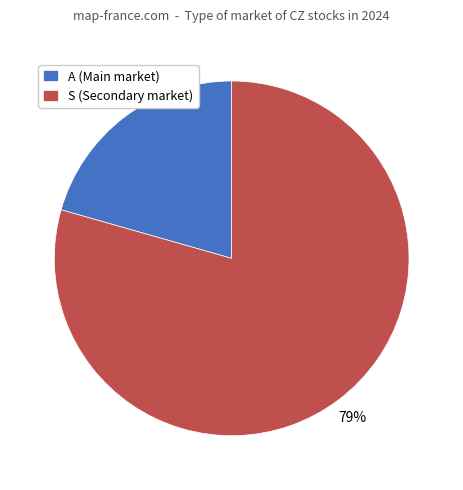

Does any single category account for the majority?

Yes